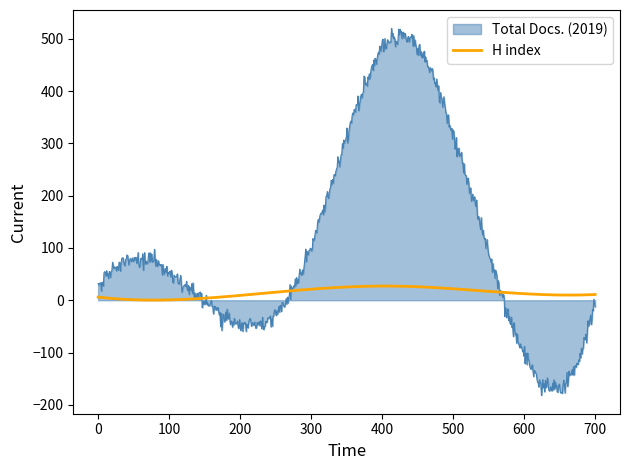

Which series has the largest total across all categories?

Total Docs. (2019)